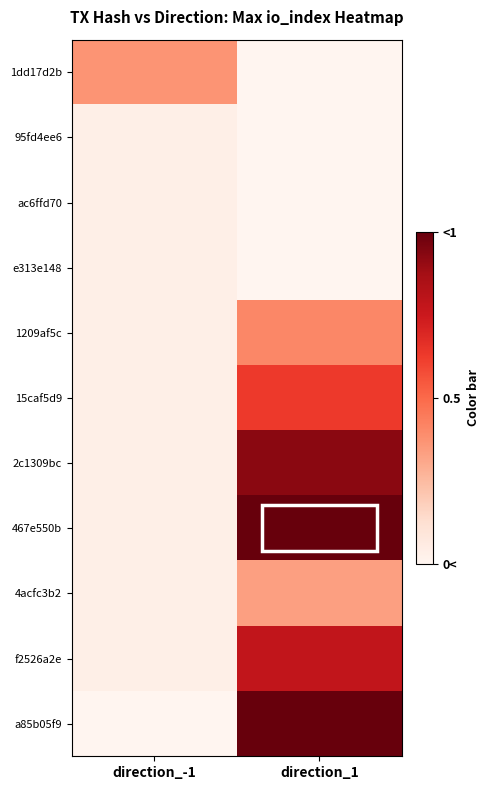

At which category does the chart reach its peak across all series?

direction_1